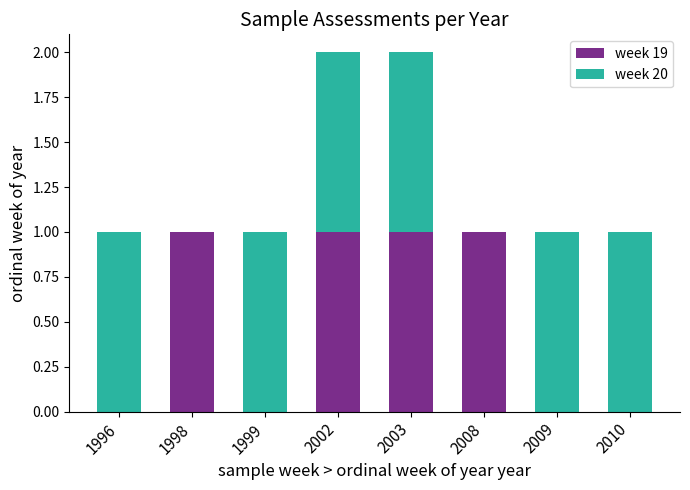

True or false: week 19 has a value of 0 at 1999.

True